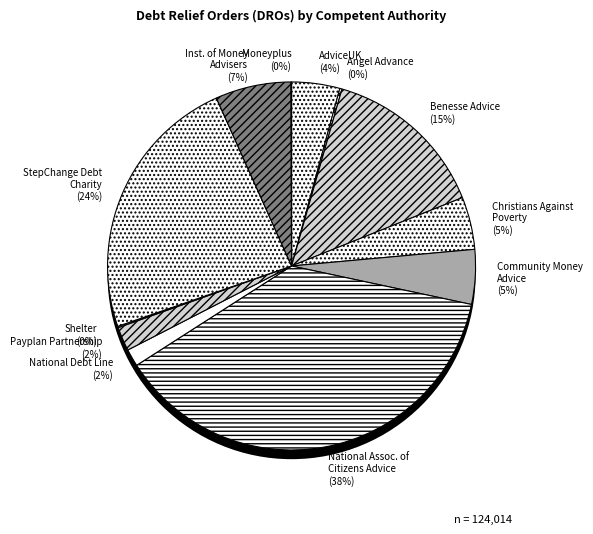

The AdviceUK slice represents 4% of the pie. True or false?

True